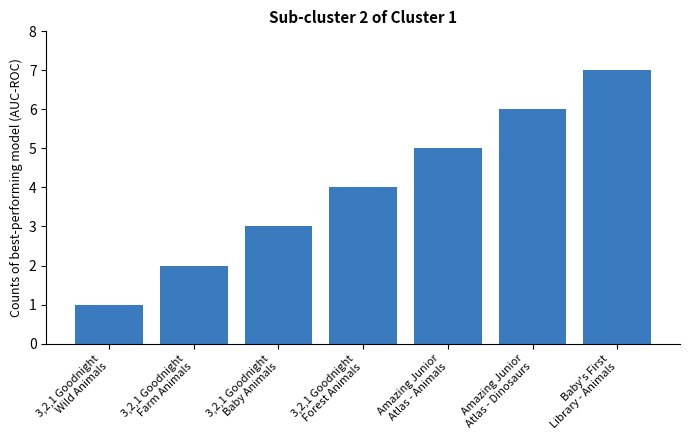

How many distinct data groups are displayed?

1